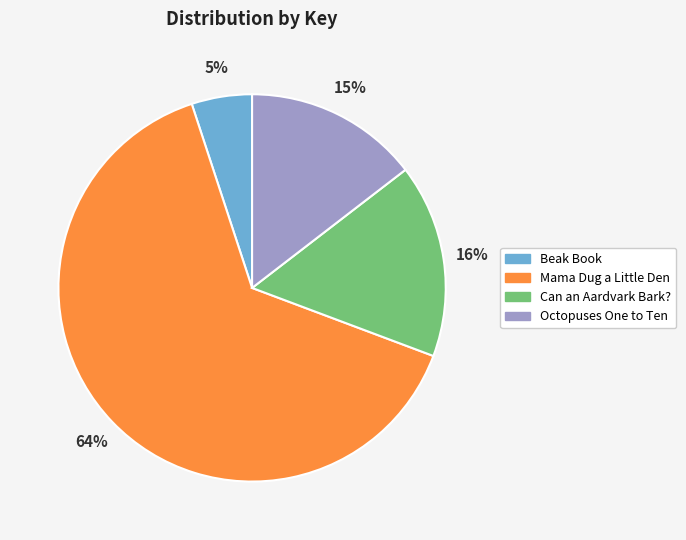

How many segments does this pie chart have?

4